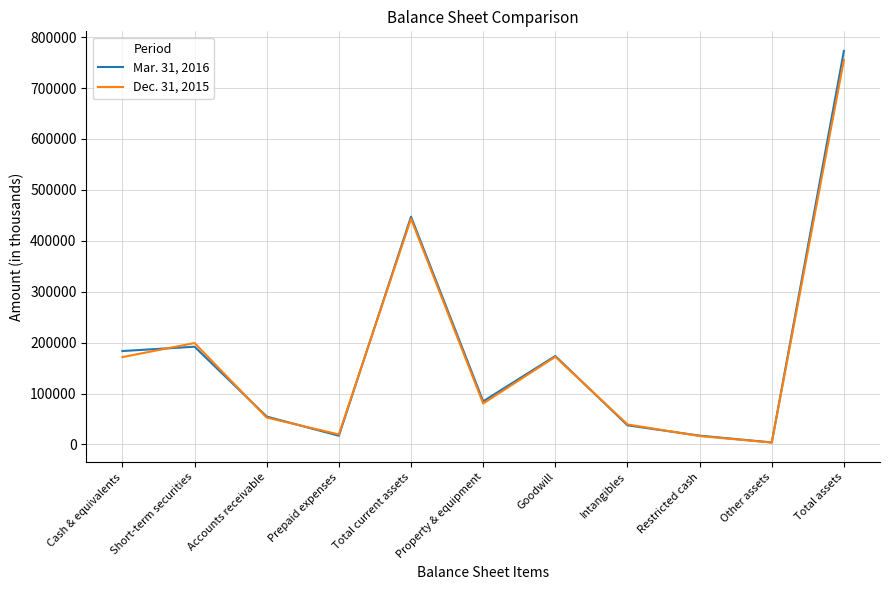

At which category does the chart reach its minimum across all series?

Other assets